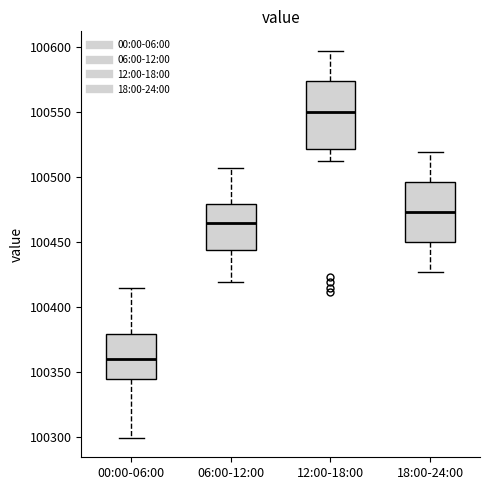

Which box has the highest median line?

12:00-18:00